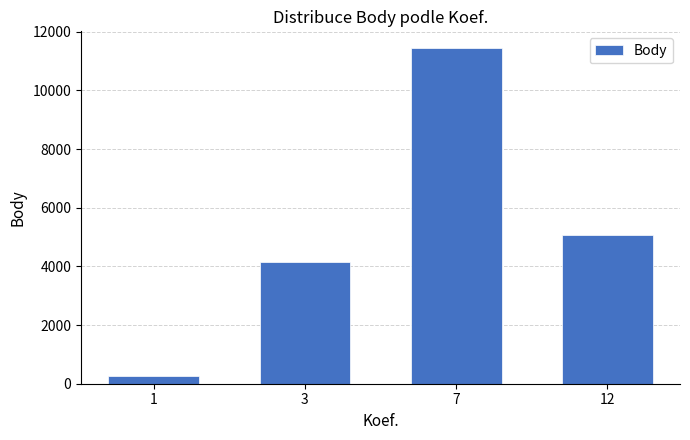

Read the value at 12.

5079